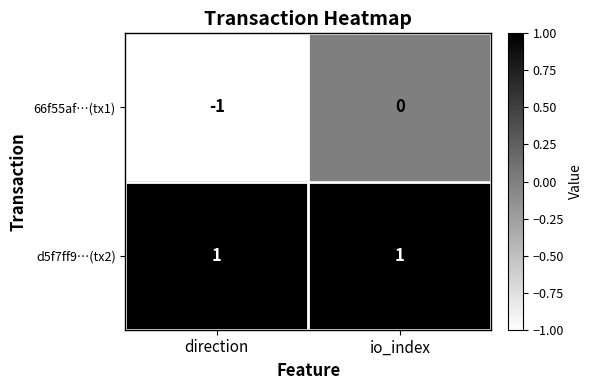

Reading right to left, list all the values displayed in this chart.

66f55af…(tx1): io_index=0	direction=-1
d5f7ff9…(tx2): io_index=1	direction=1